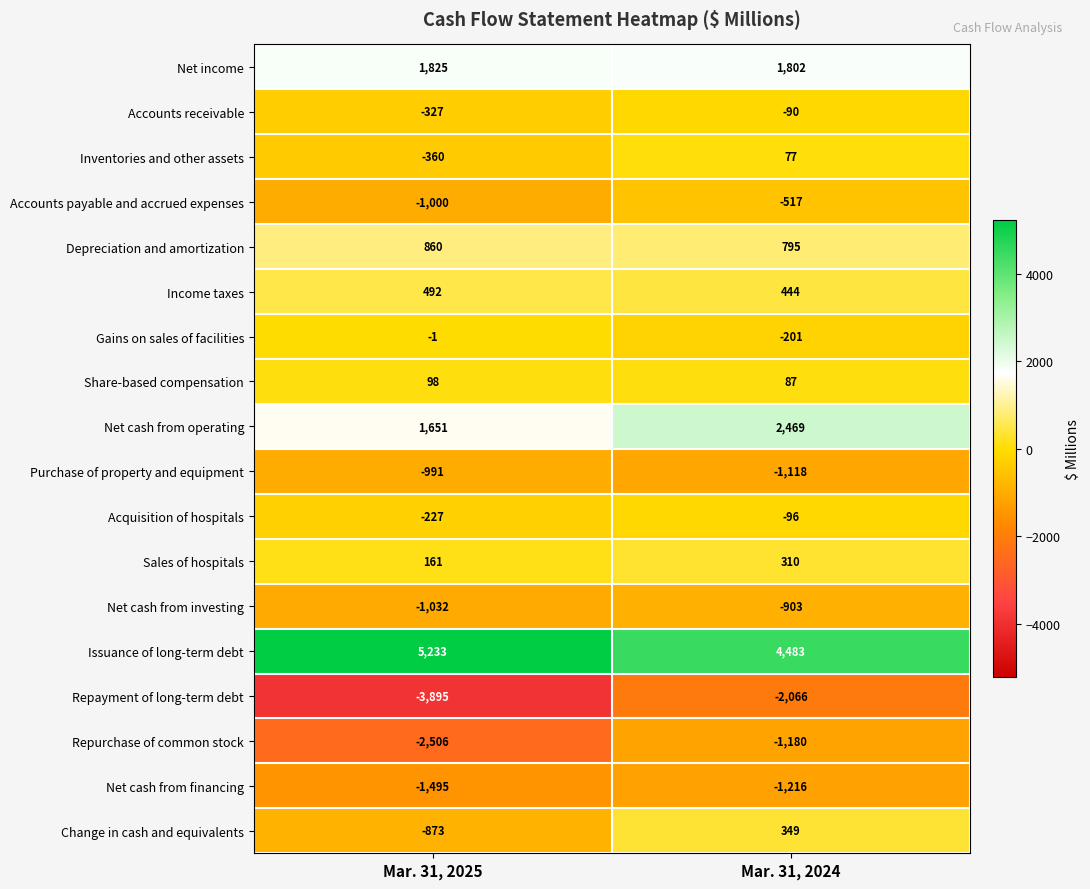

How many data points does each series have?

2